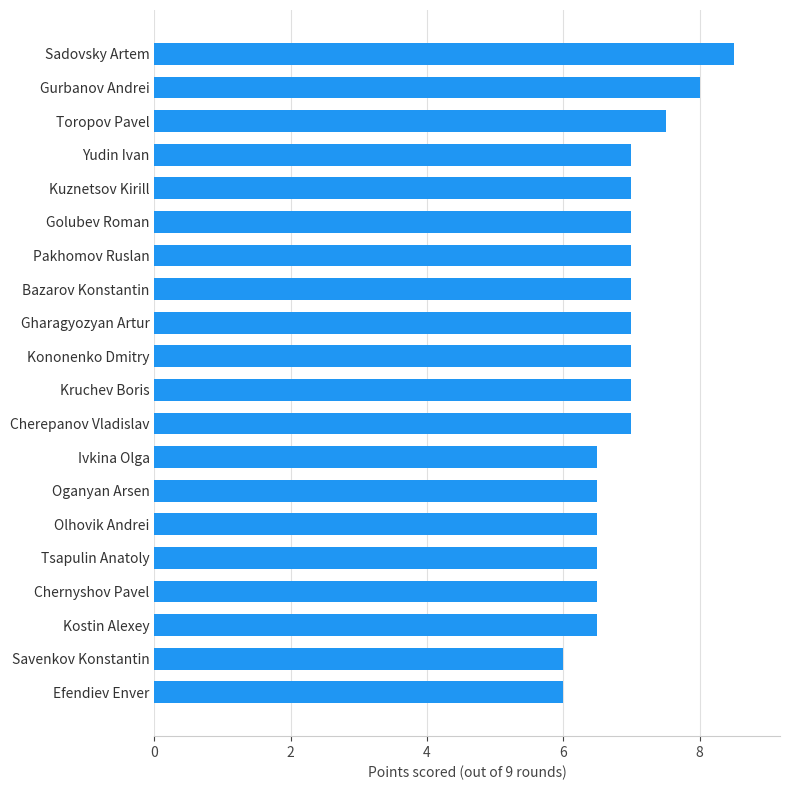

What is the smallest value displayed?

6.0